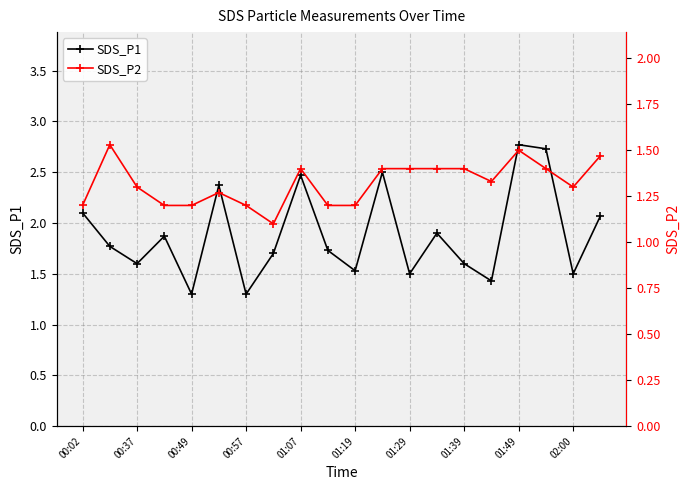

In SDS_P1, how many points are lower than both neighbors (excluding endpoints)?

7